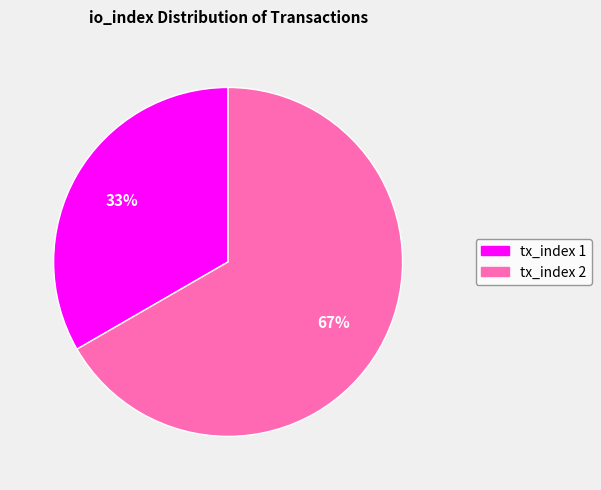

Combined, do tx_index 2 and tx_index 1 account for over 50%?

Yes